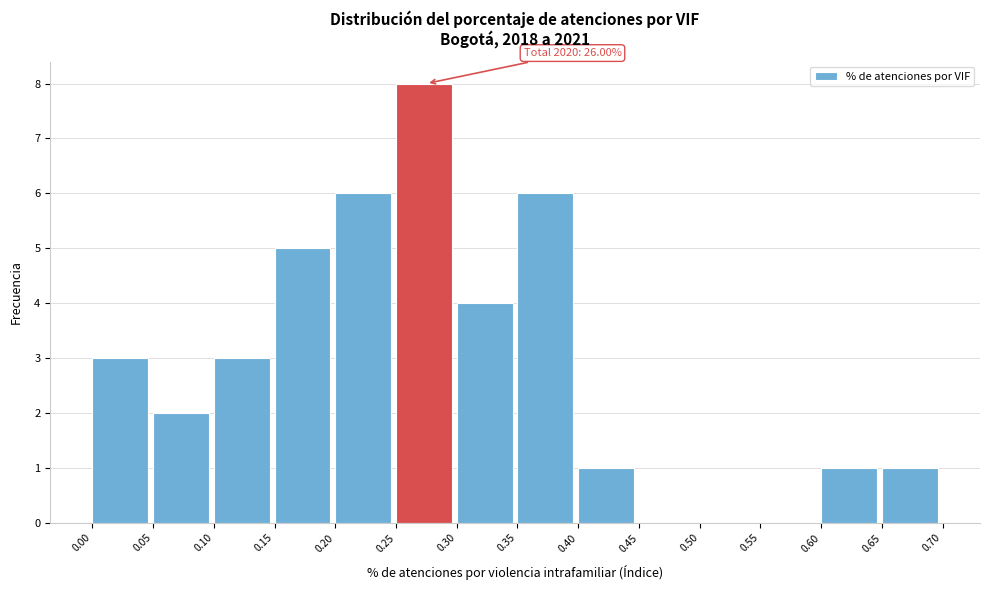

Over which range of the x-axis is the bar tallest?

0.25 to 0.30